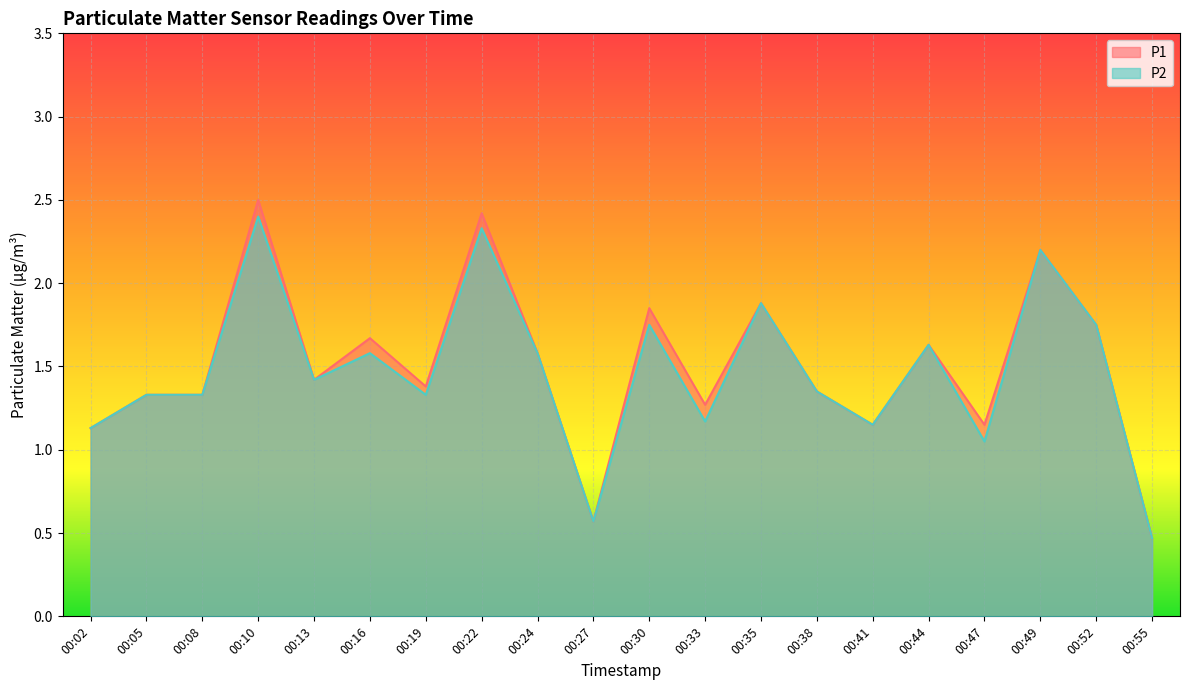

The P1 series shows 0.4 at 00:38. True or false?

False